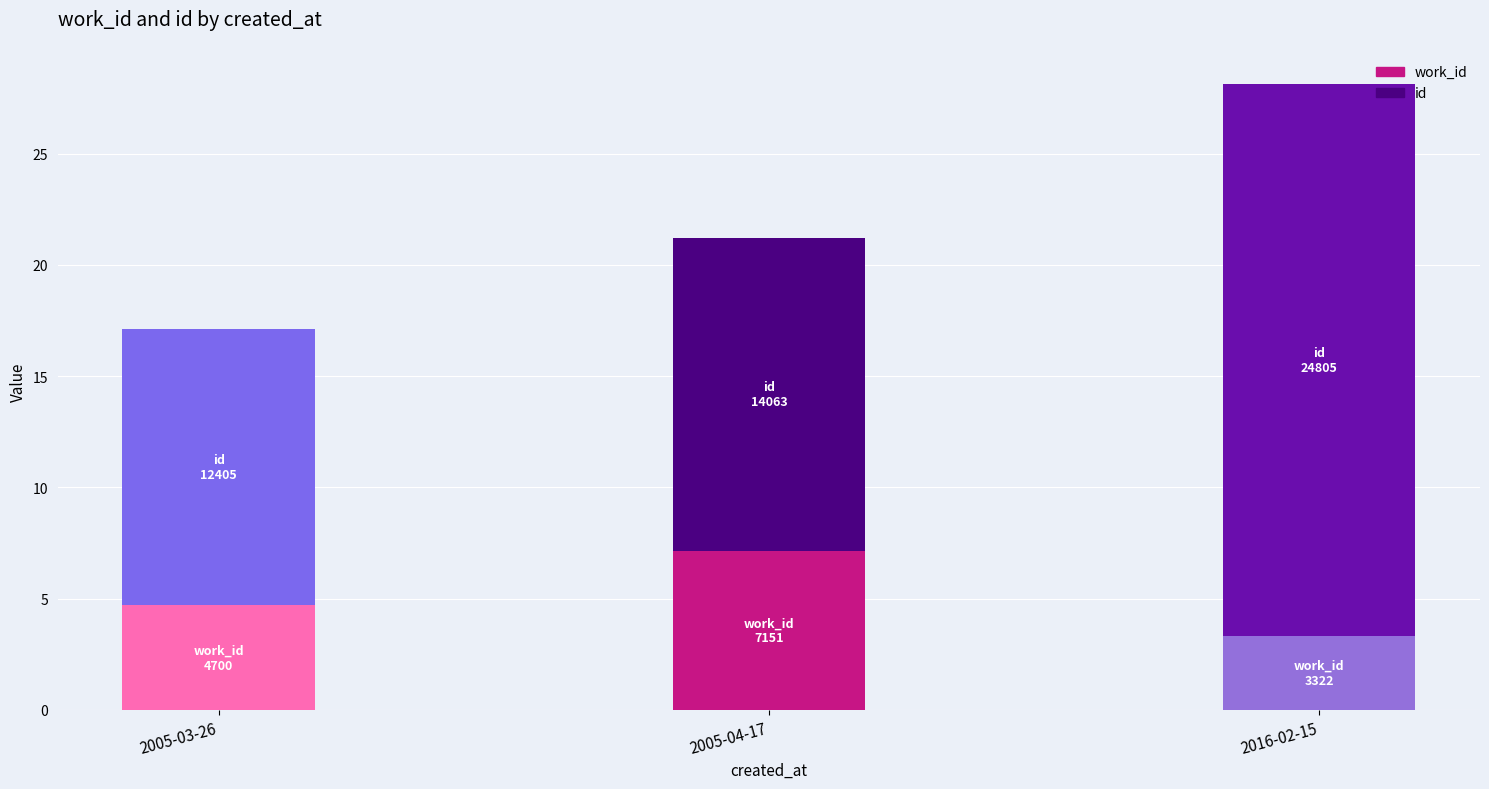

How many distinct data groups are displayed?

2